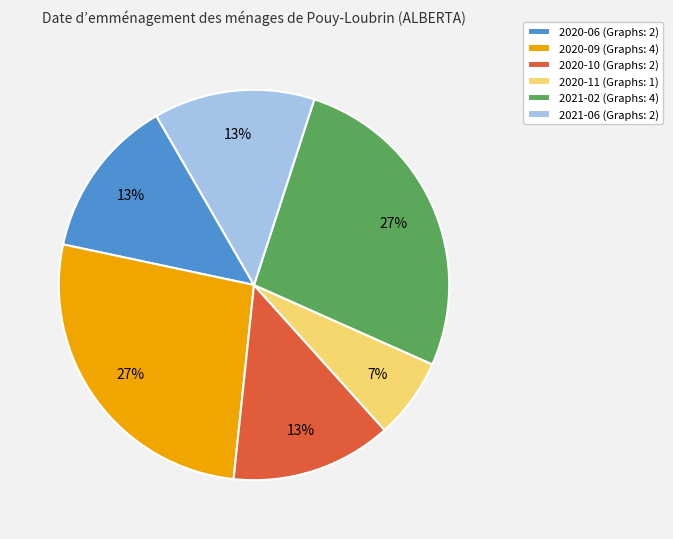

What is the ratio of the value at 2020-06 to the value at 2021-06?

1.0